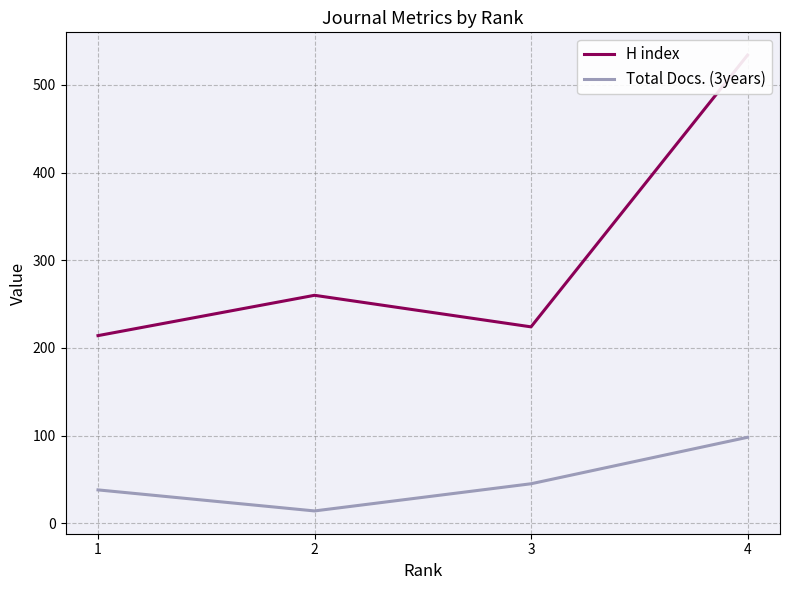

In H index, how many points are lower than both neighbors (excluding endpoints)?

1